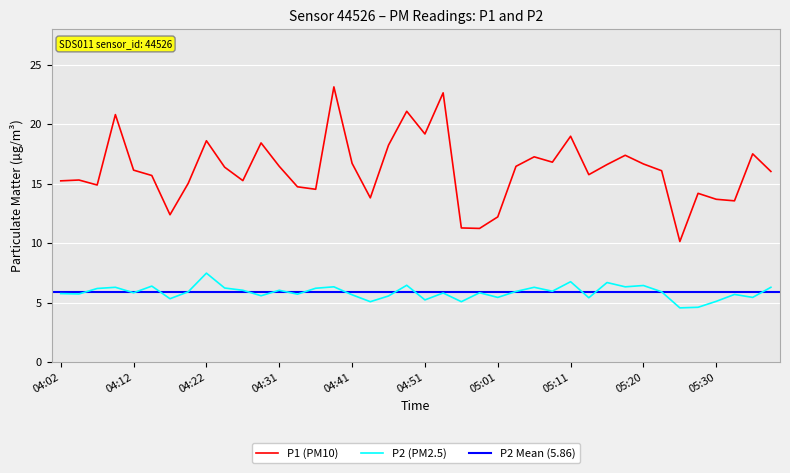

Between 05:25 and 04:14, which is larger?

04:14